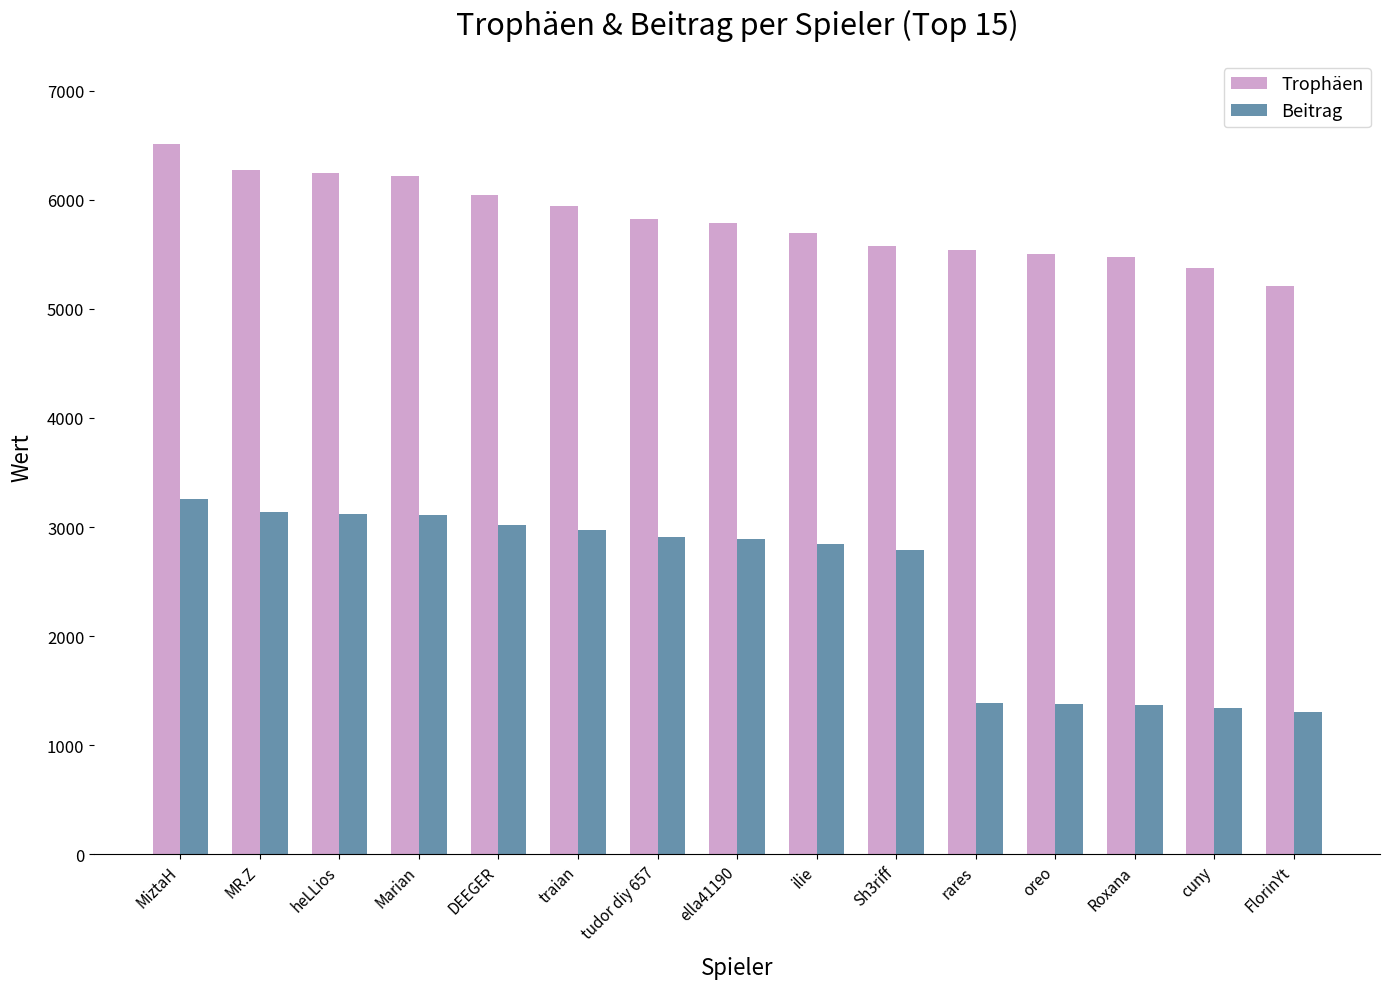

The value of Beitrag at heLLios is 3122. True or false?

True